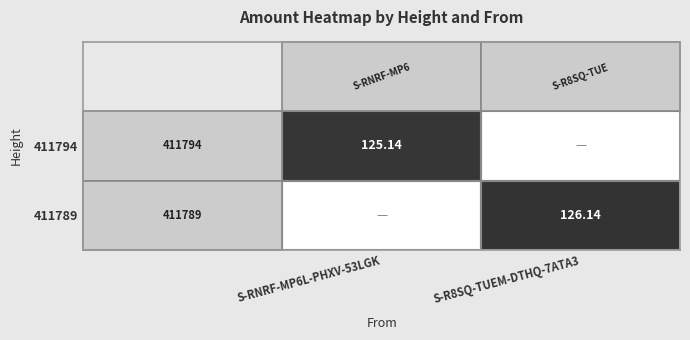

How many positive values does the 411789 series have?

1